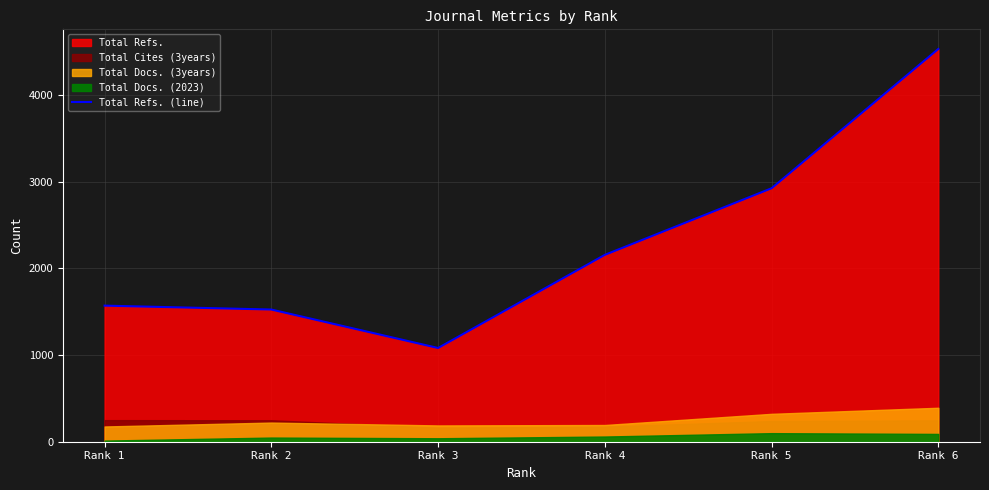

The value at Rank 3 is 1082. True or false?

True